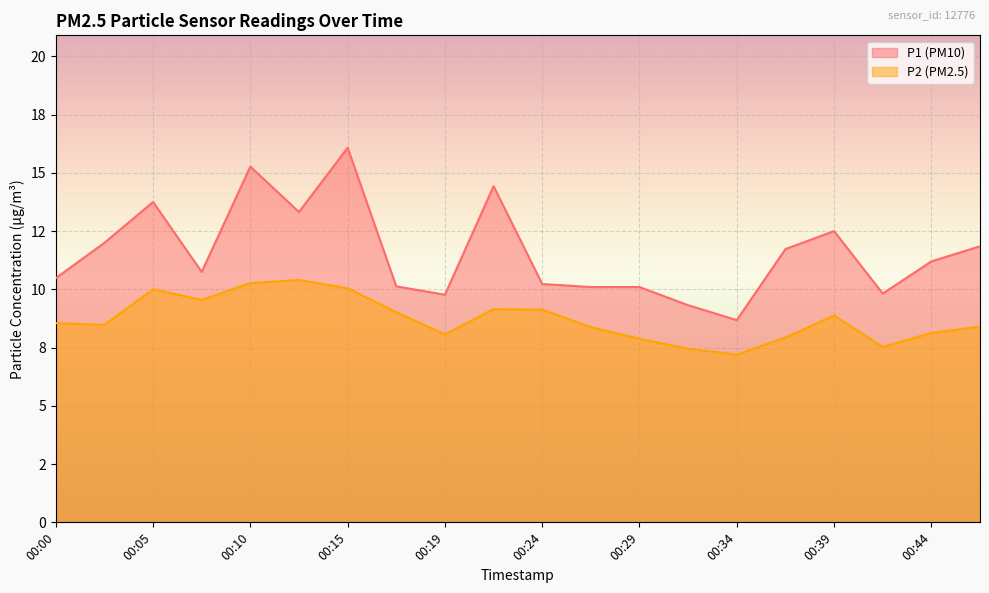

At 00:05, list the series in order from smallest to largest.

P2, P1